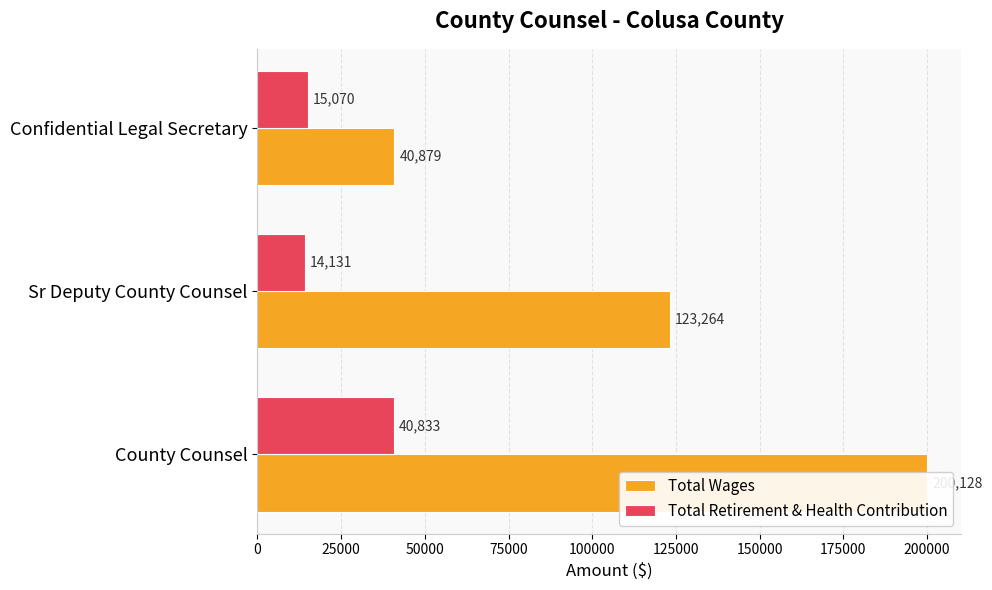

Rank the series at Sr Deputy County Counsel from lowest to highest value.

Total Retirement & Health Contribution, Total Wages